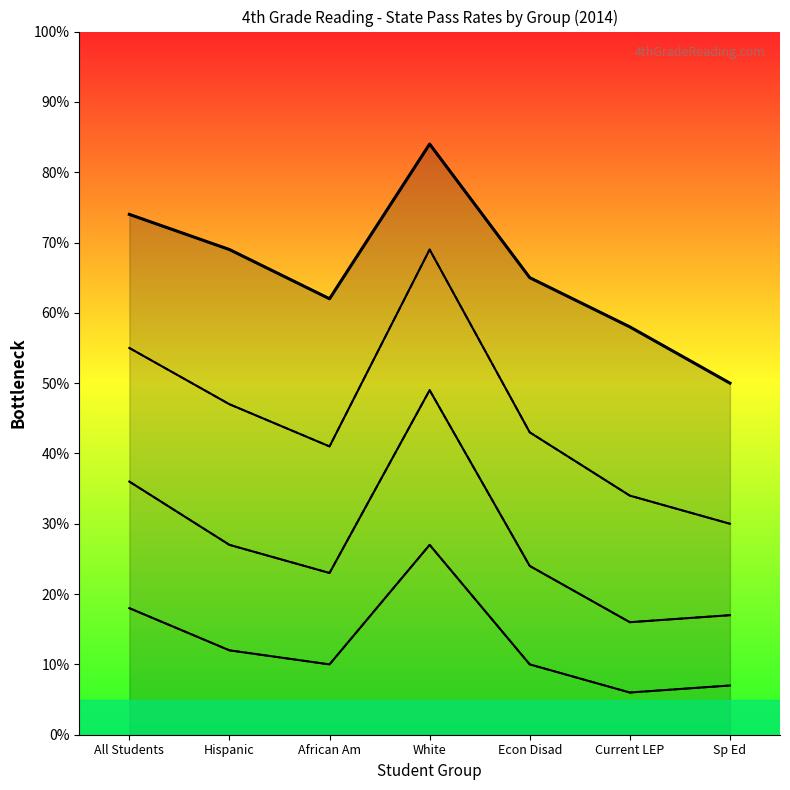

Read the State Final Std (2014) value at African Am, to the nearest 5.

25